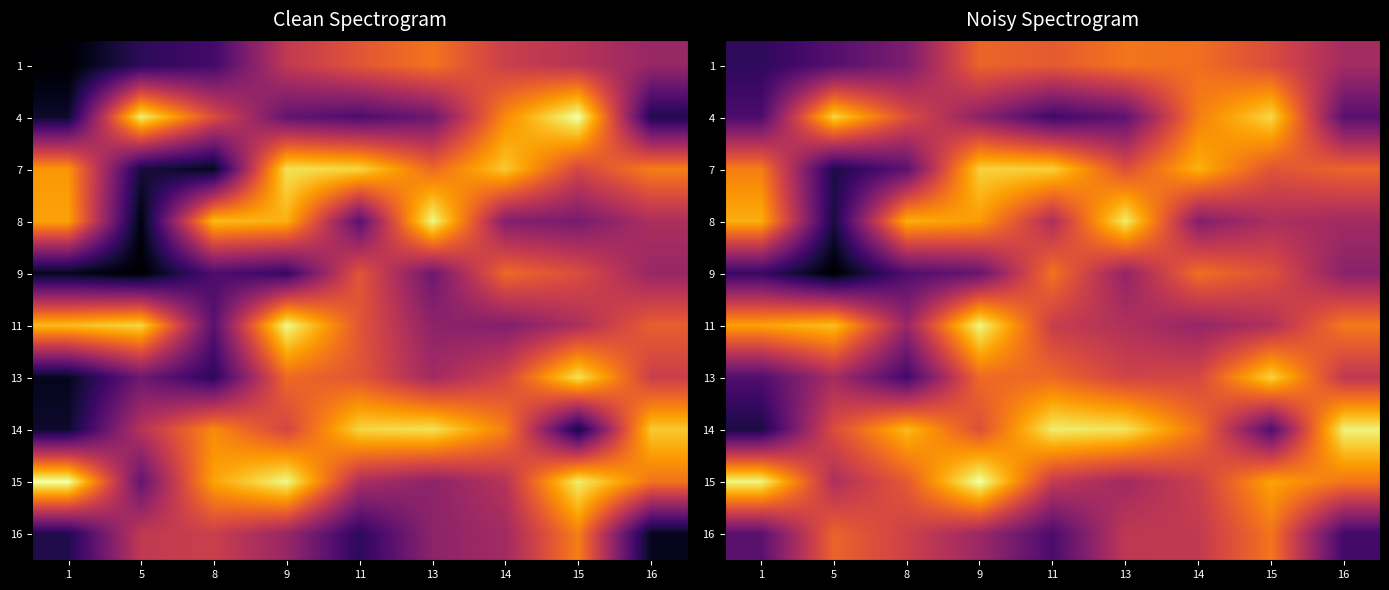

List the series in order of their peak value, highest first.

15, 11, 14, 8, 4, 13, 7, 16, 1, 9